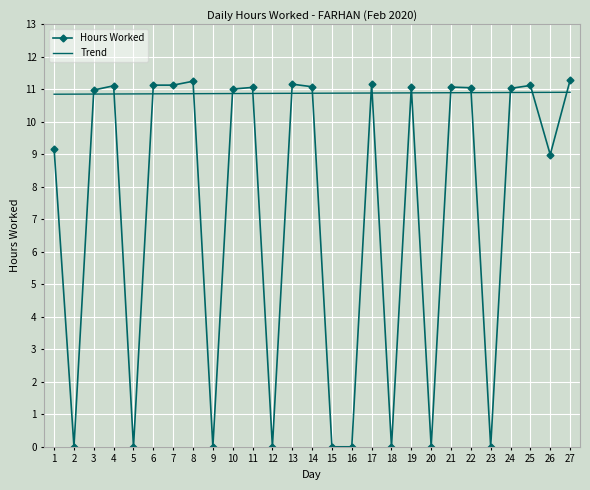

Where do Trend and Hours Worked first cross each other?

2 and 3